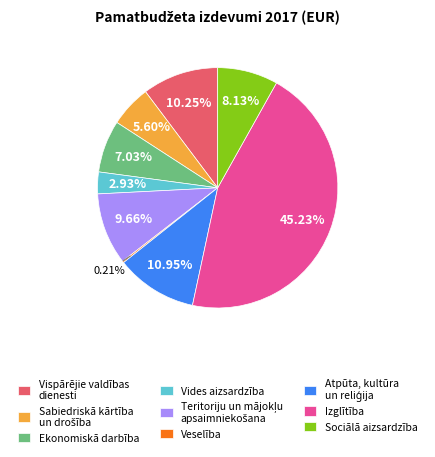

True or false: Izglītība accounts for 54% of the total.

False